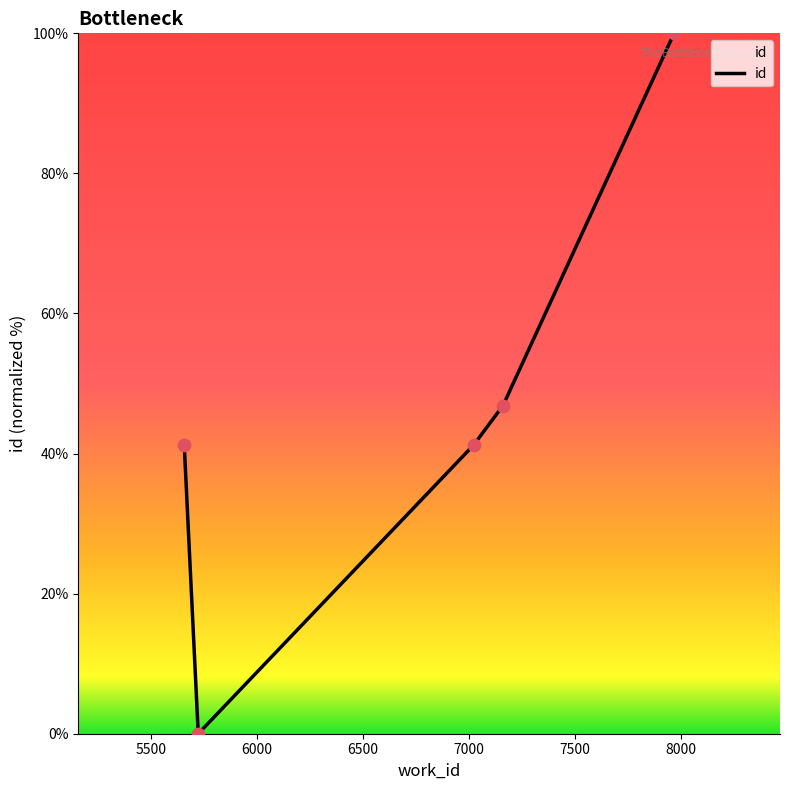

What is the average value?

45.9